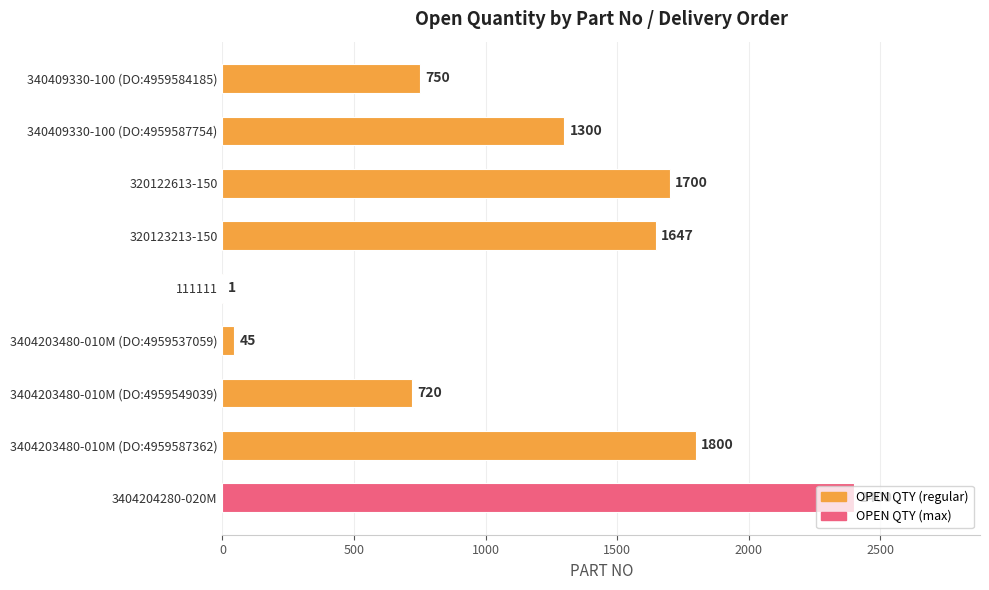

What is the ratio of the value at 320123213-150 to the value at 3404204280-020M?

0.7